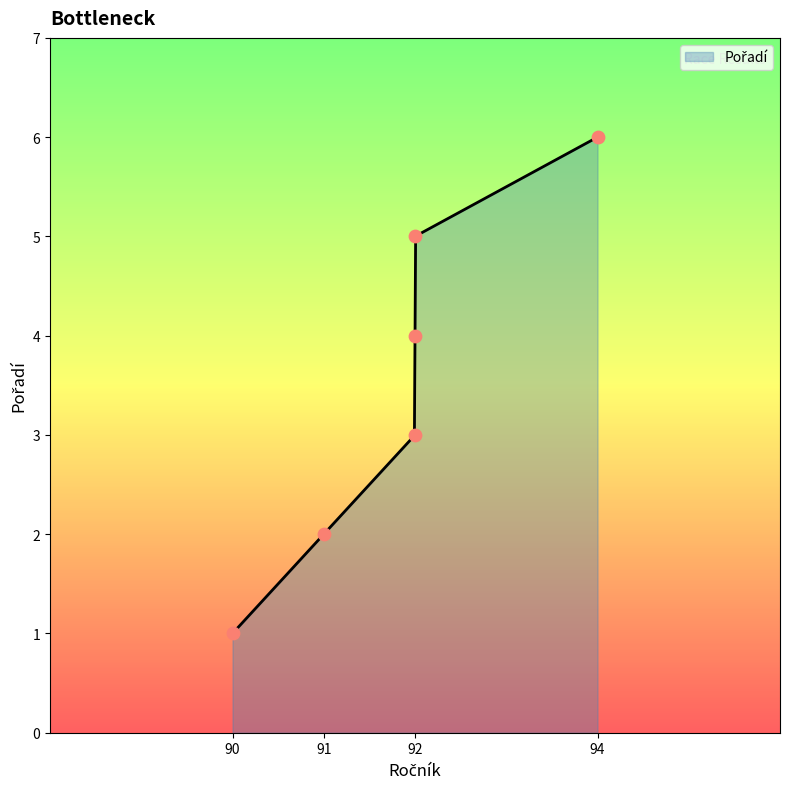

What is the ratio of the value at 90 to the value at 92?

0.3